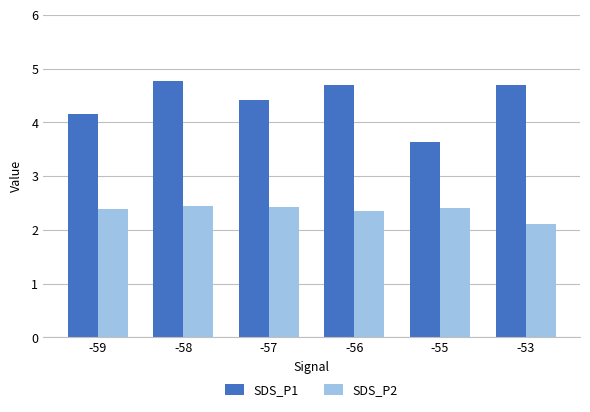

True or false: SDS_P2 has a value of 2.4 at -56.

True